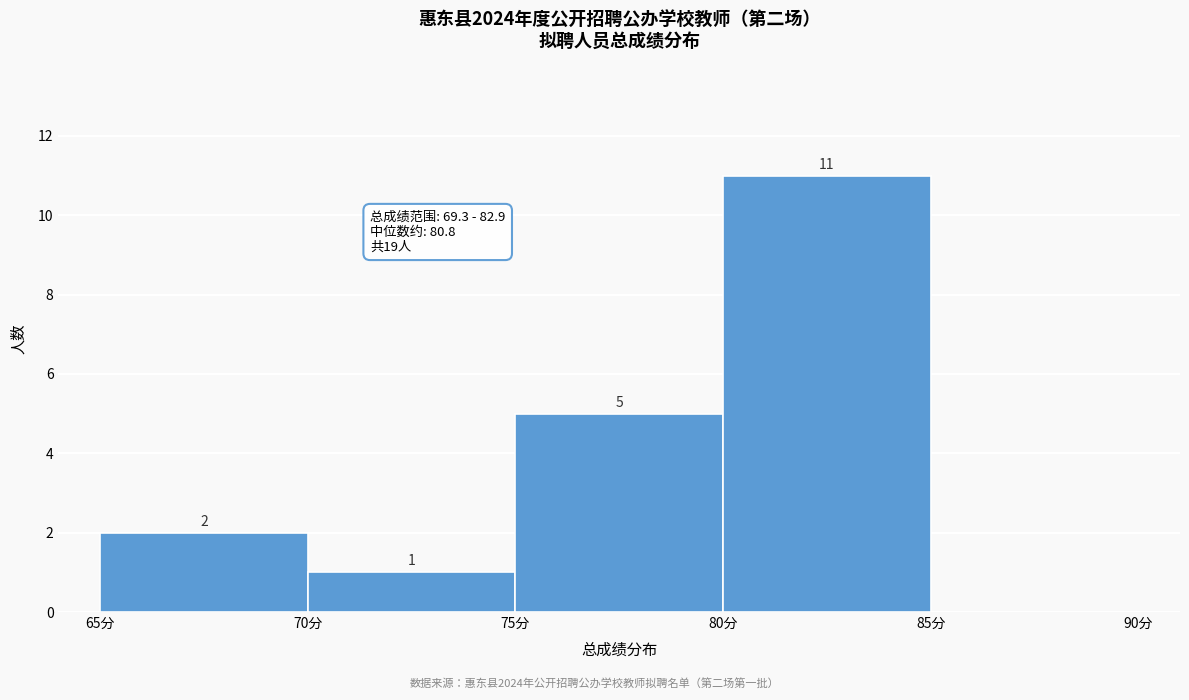

Over which range of the x-axis is the bar tallest?

80 to 85